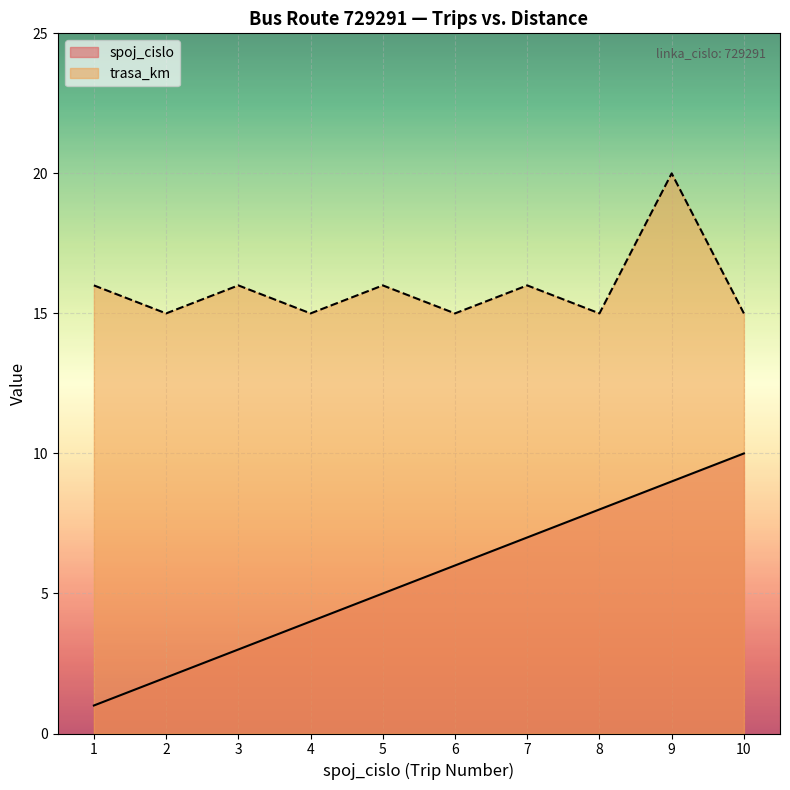

Reading left to right, list all the values displayed in this chart.

spoj_cislo: 1	2	3	4	5	6	7	8	9	10
trasa_km: 16	15	16	15	16	15	16	15	20	15